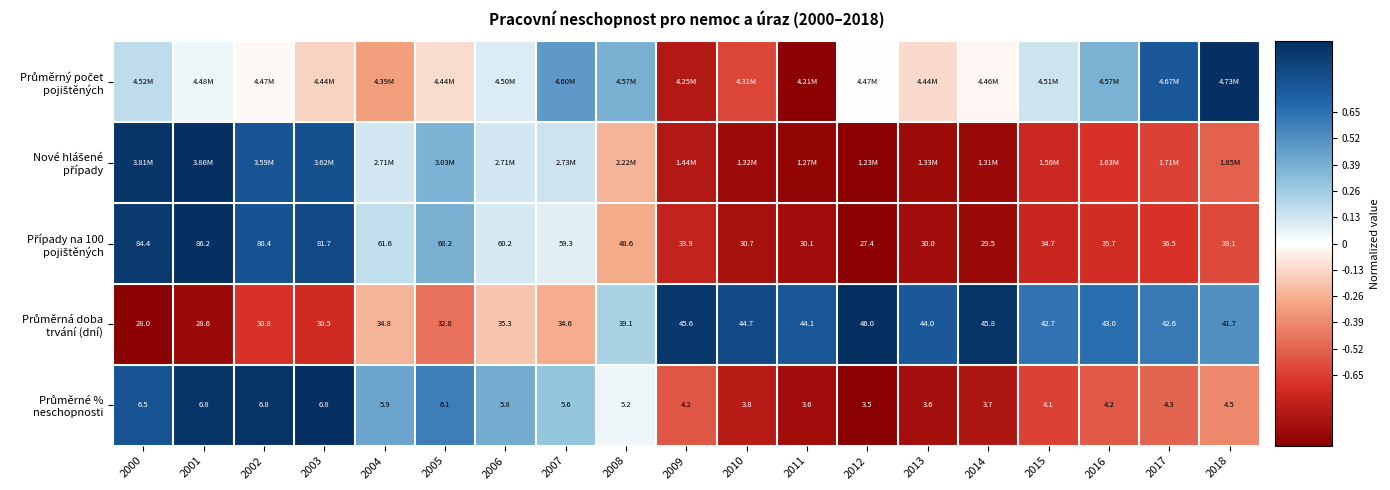

Which label corresponds to the smallest value in the chart?

2011